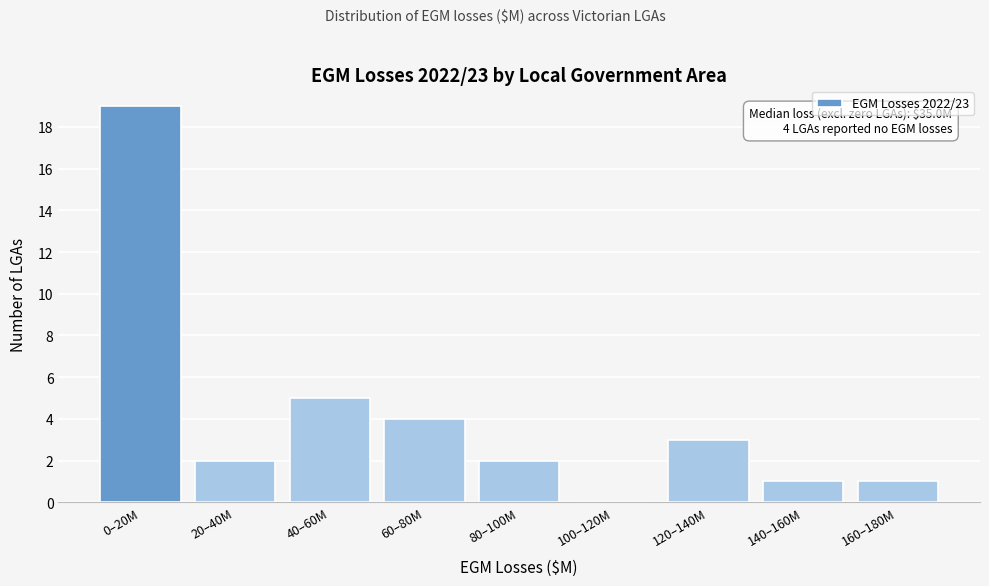

Reading left to right, what are all the values shown in this chart?

0–20M=19	20–40M=2	40–60M=5	60–80M=4	80–100M=2	100–120M=0	120–140M=3	140–160M=1	160–180M=1